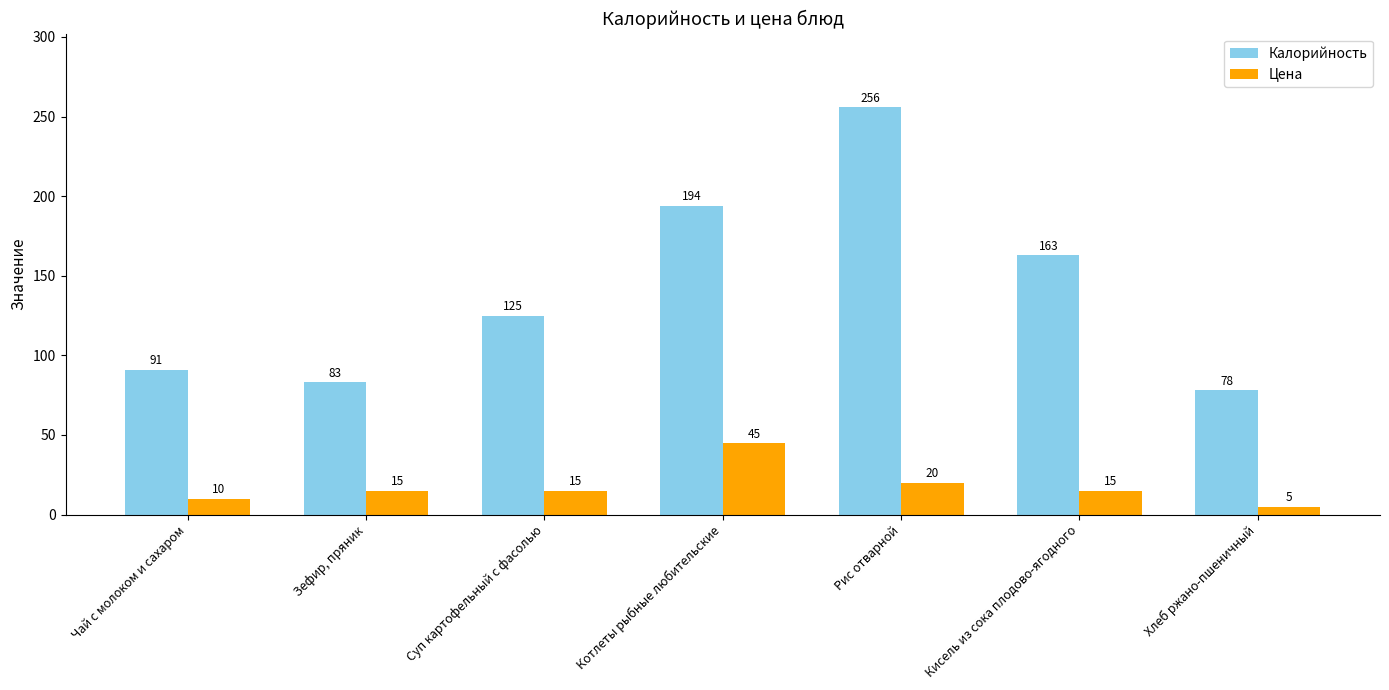

What position from the right is Зефир, пряник?

6